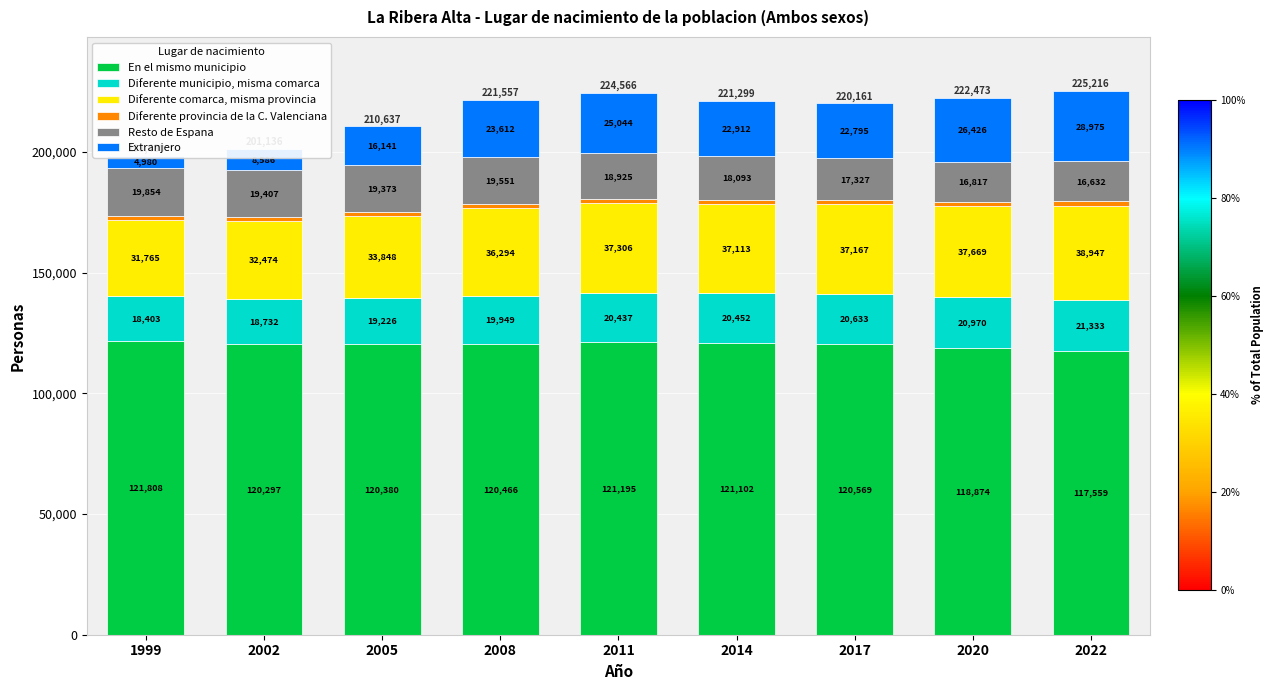

What is the highest value of the En el mismo municipio series?

121808